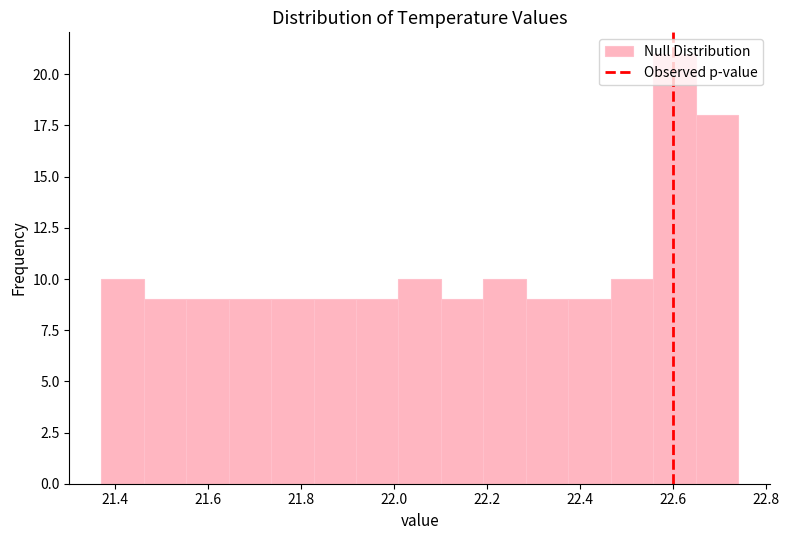

How tall is the bar that spans 21.46 to 21.56 on the x-axis? Neither the bar edges nor the heights are printed on the chart, so give them approximately, as read against the axes.

9